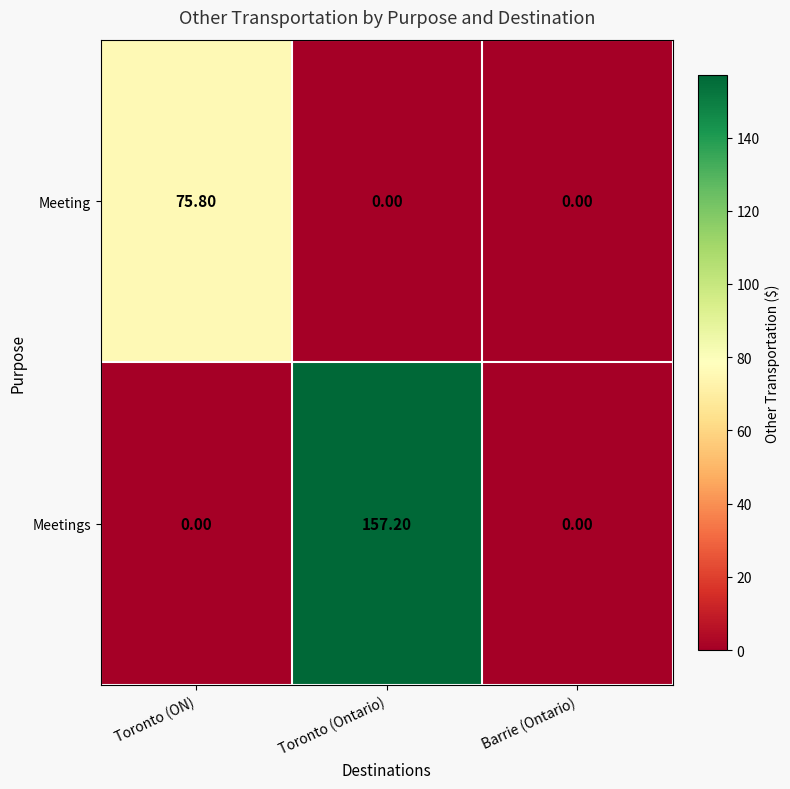

What is the difference between the highest and lowest values at Toronto (Ontario)?

157.2